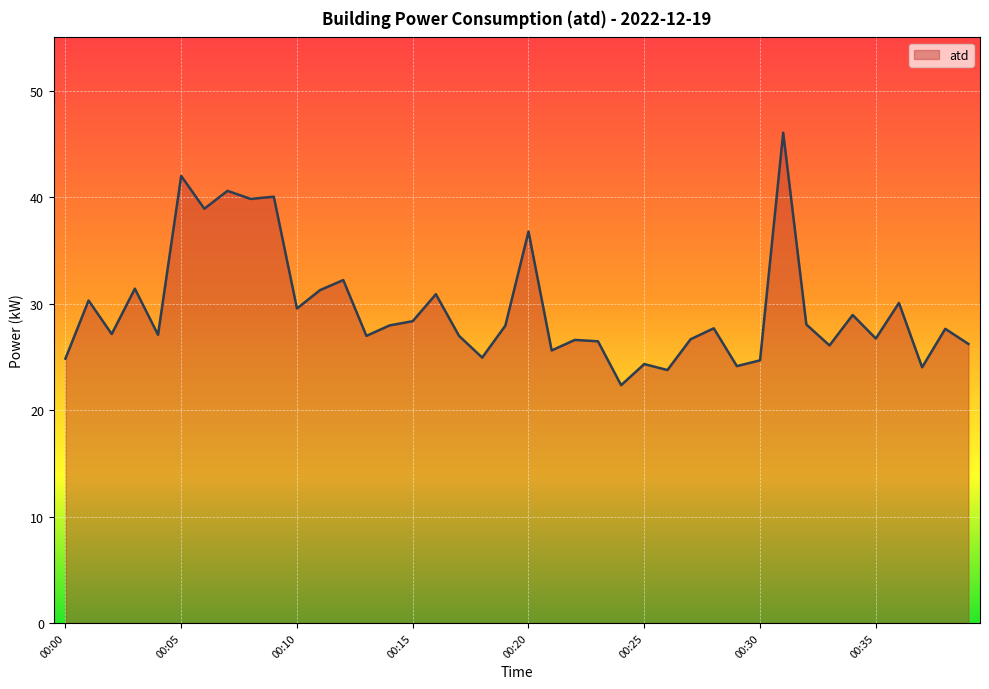

What is the smallest value displayed?

22.3